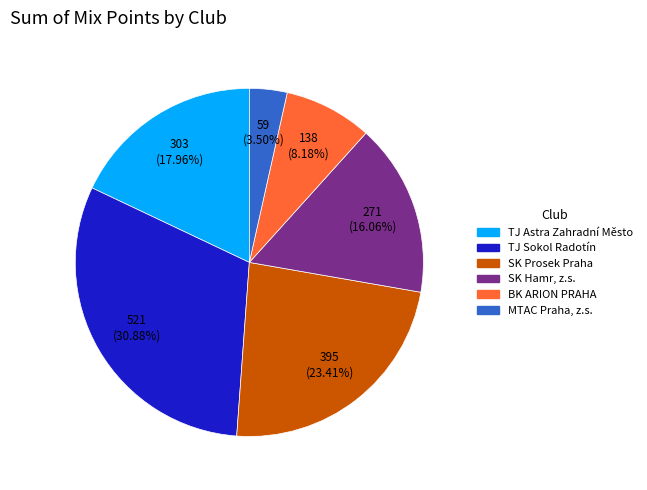

Approximately how many times larger is the value at TJ Sokol Radotín compared to SK Hamr, z.s.?

1.9